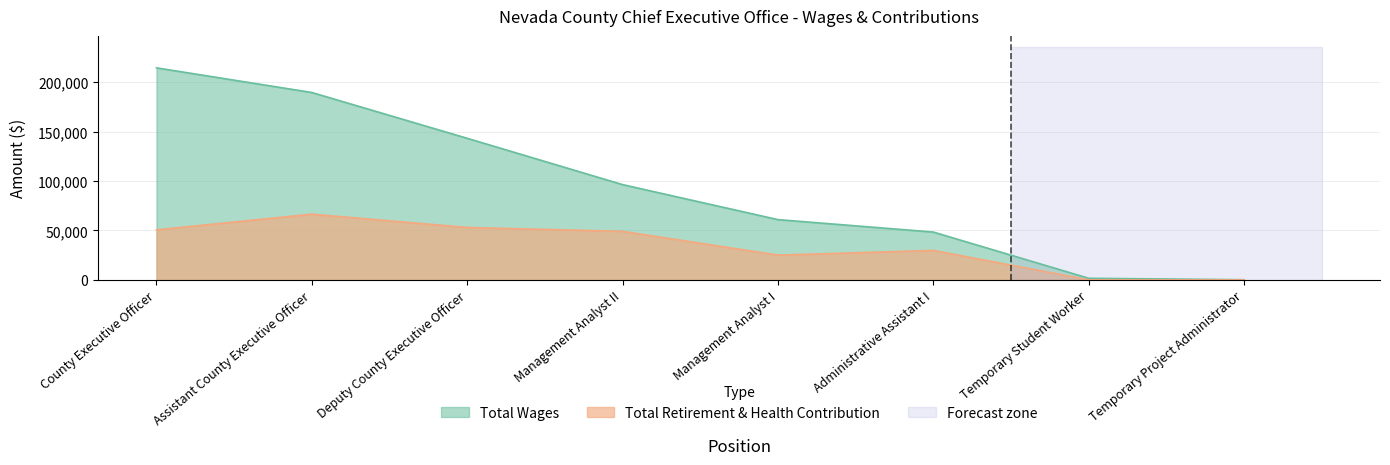

Is the value of Total Retirement & Health Contribution at Administrative Assistant I greater than the value of Total Wages at Administrative Assistant I?

No